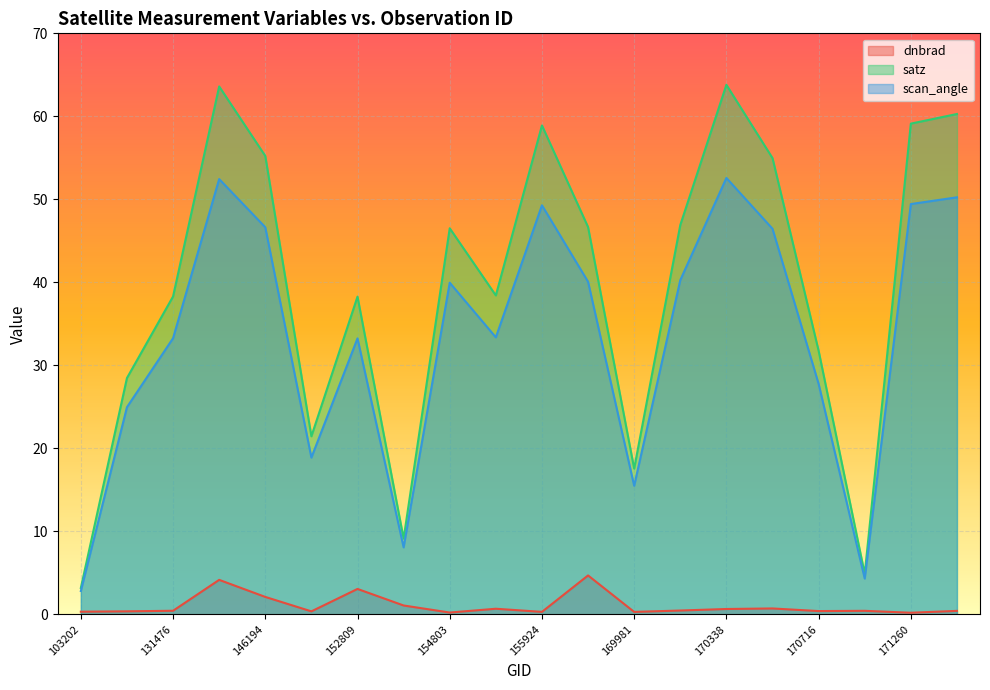

At which category does the chart reach its peak across all series?

170338